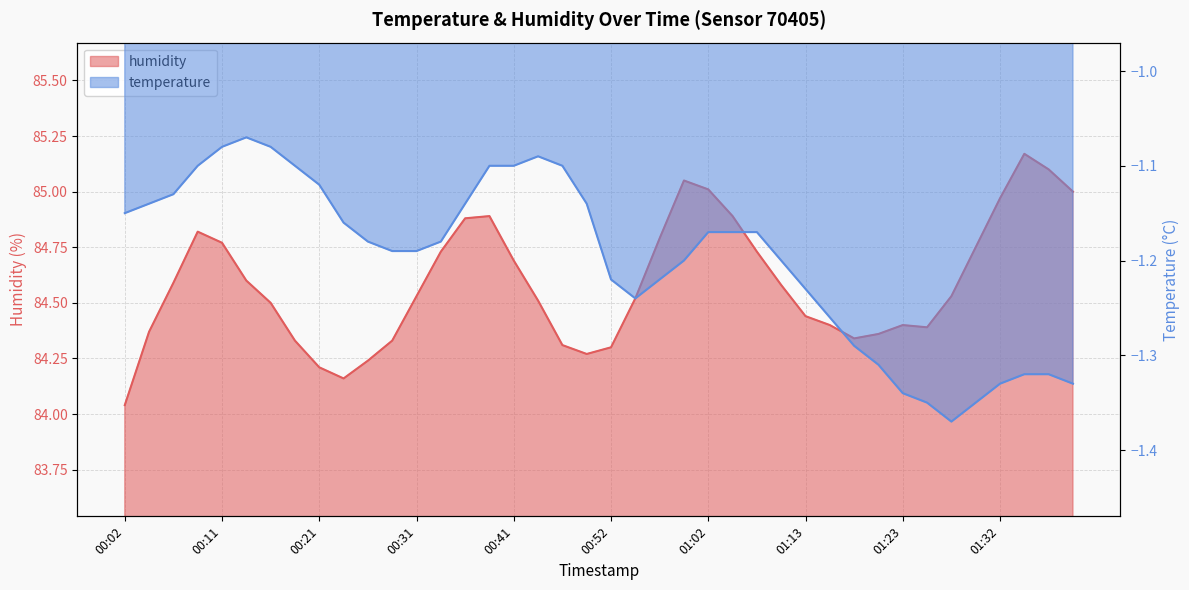

True or false: humidity and temperature intersect in this chart.

False